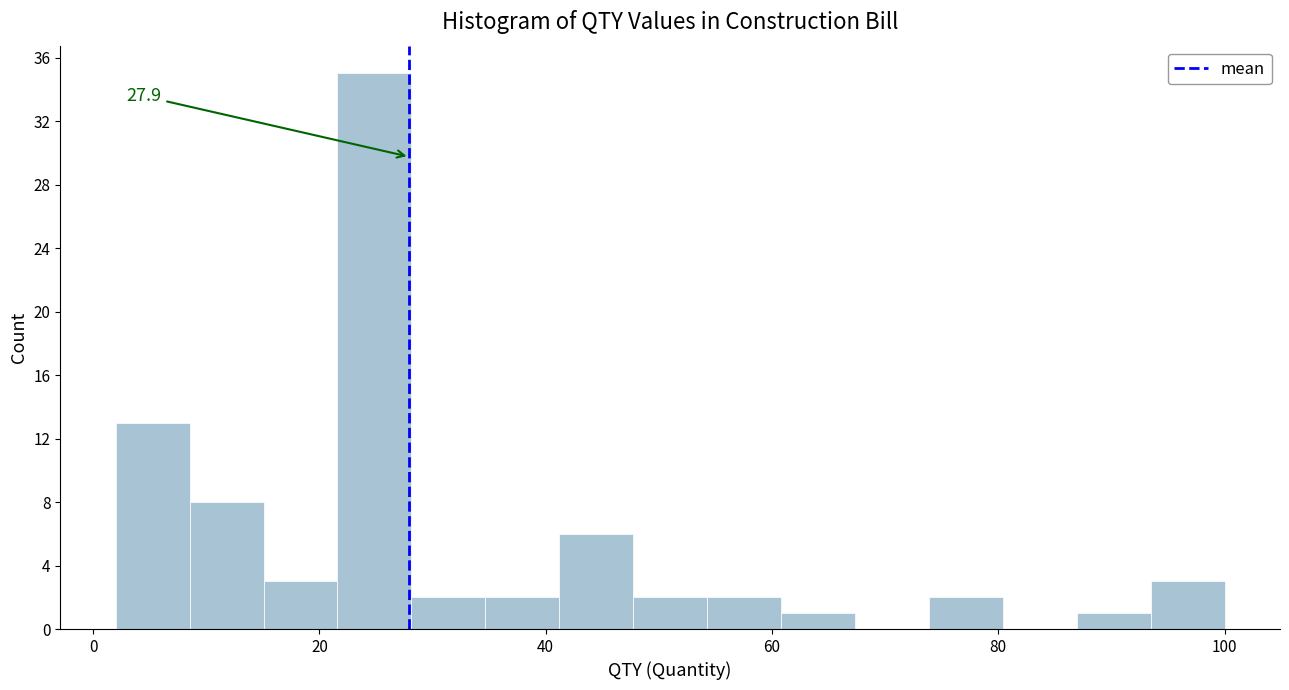

Read against the x-axis, roughly where is the centre of the tallest bar?

24